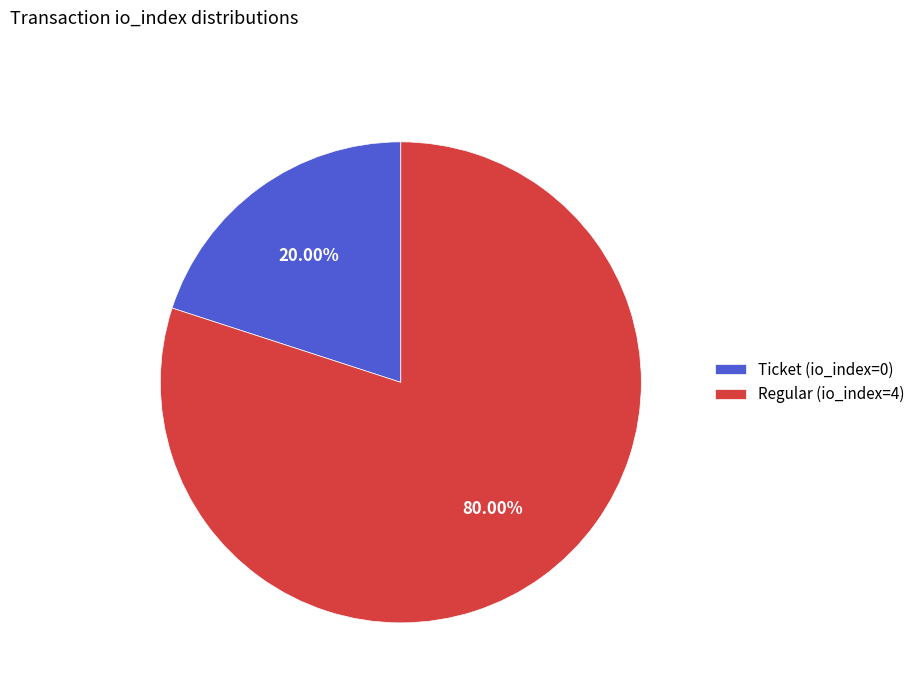

Which category has the biggest portion of the pie?

Regular (io_index=4)